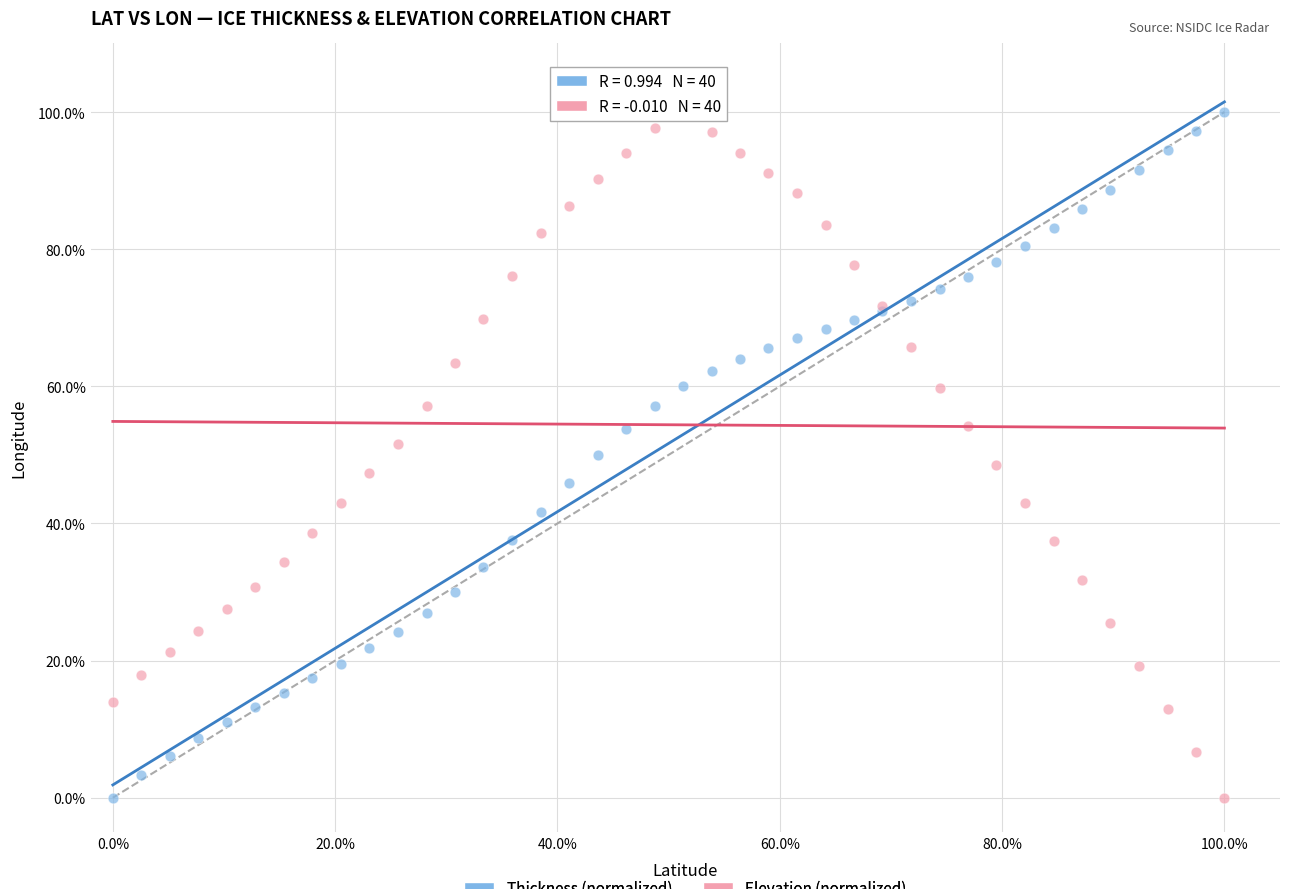

What are all the series names shown in the legend?

Thickness (normalized), Elevation (normalized)